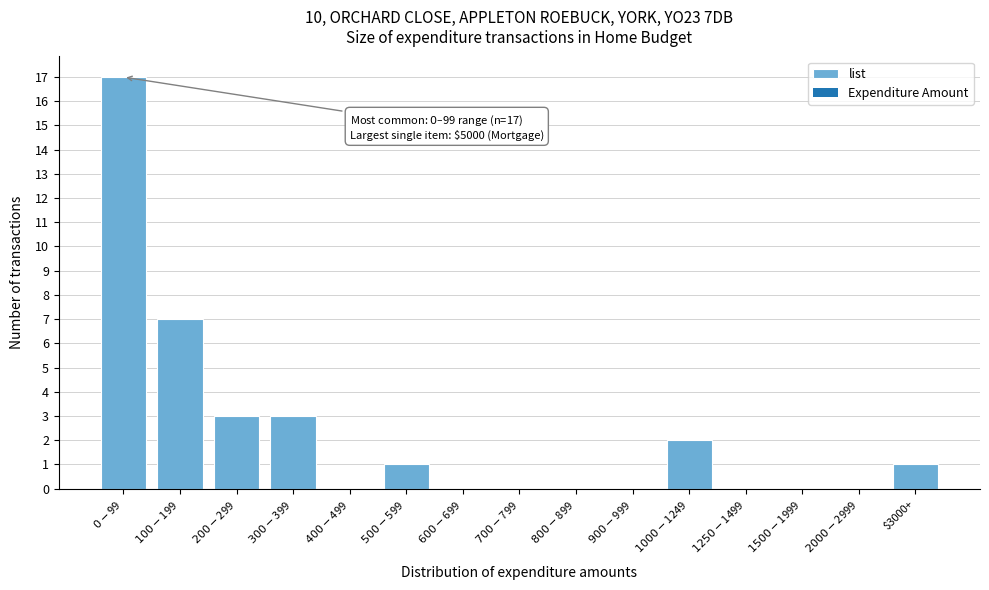

What is the maximum value shown in the chart?

17